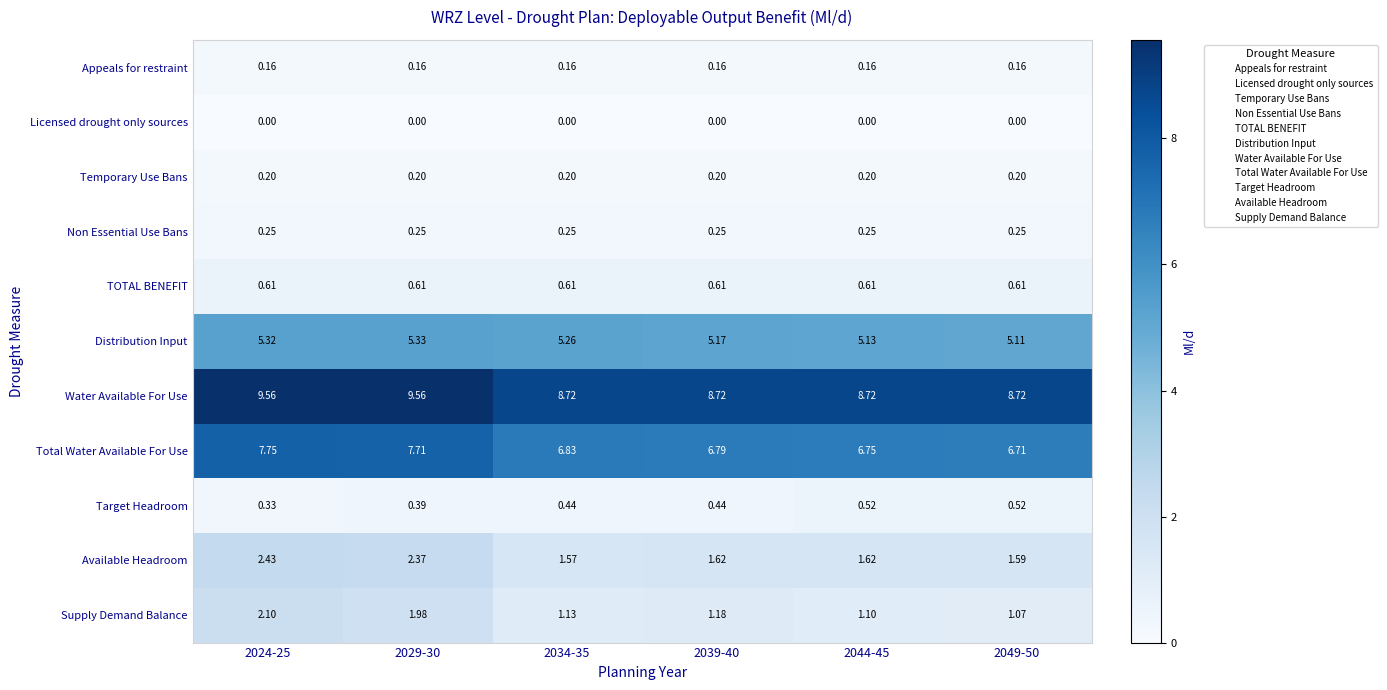

Which series has the largest range (max minus min)?

Total Water Available For Use